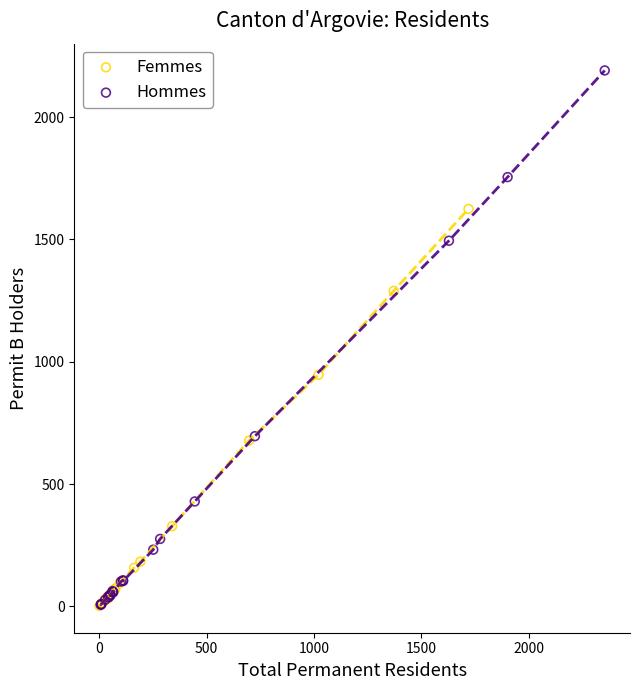

What are all the series names shown in the legend?

Femmes, Hommes